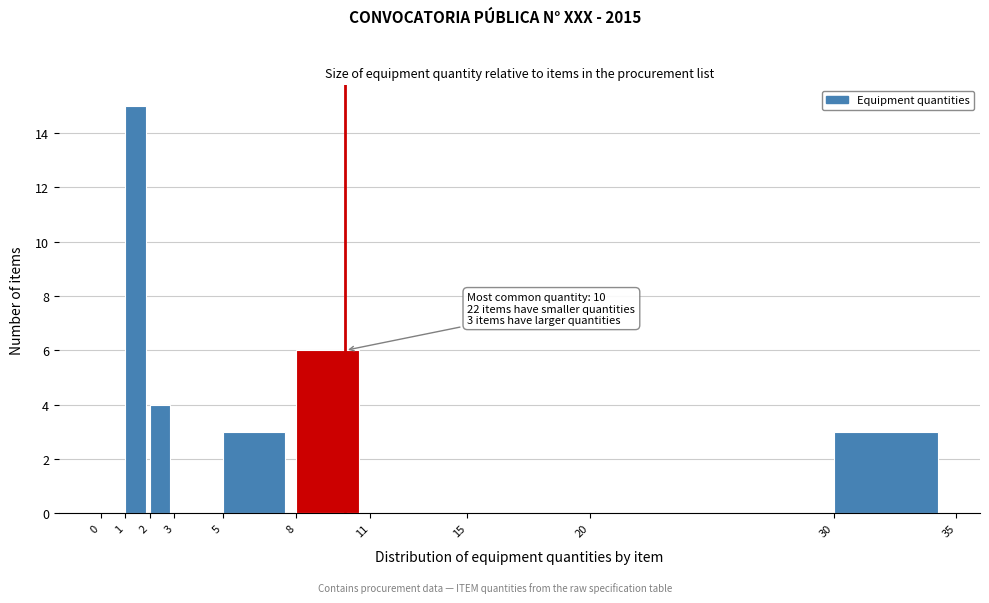

Which range on the x-axis has the tallest bar?

1 to 2